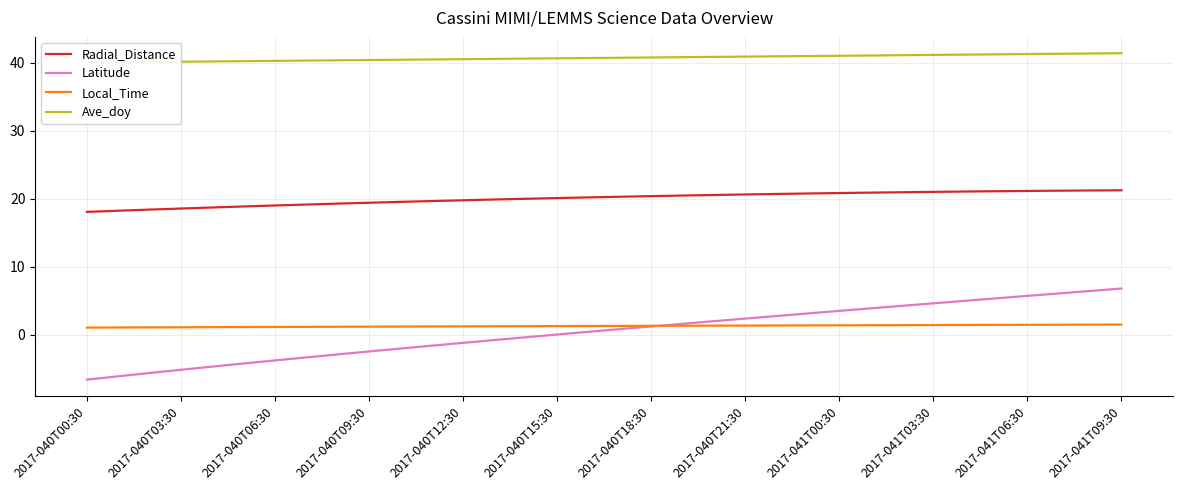

How many lines are shown in the chart?

4